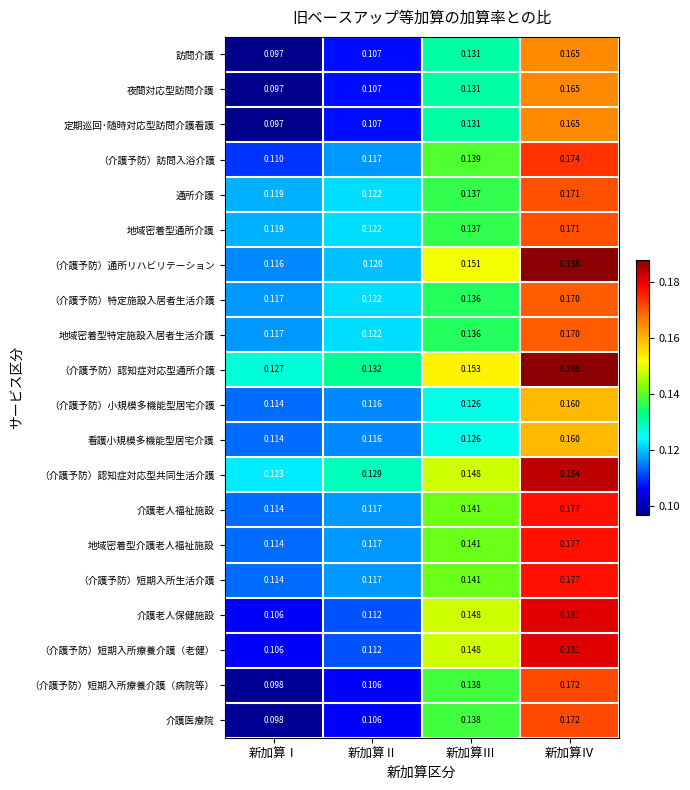

At which label is 介護老人保健施設 closest to 0?

新加算Ⅰ